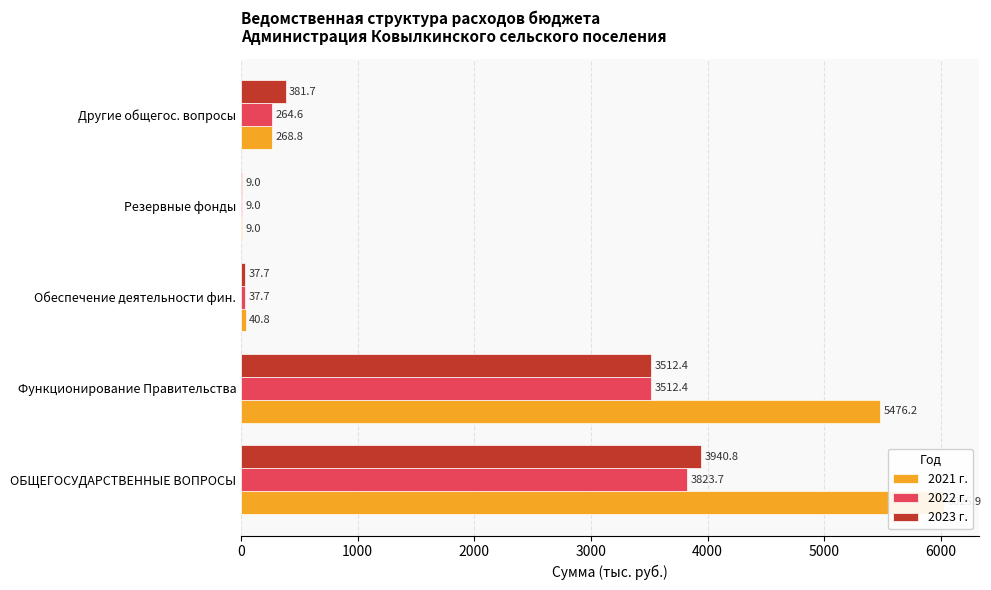

Is it true that 2023 г. equals 11.8 at 3000?

False